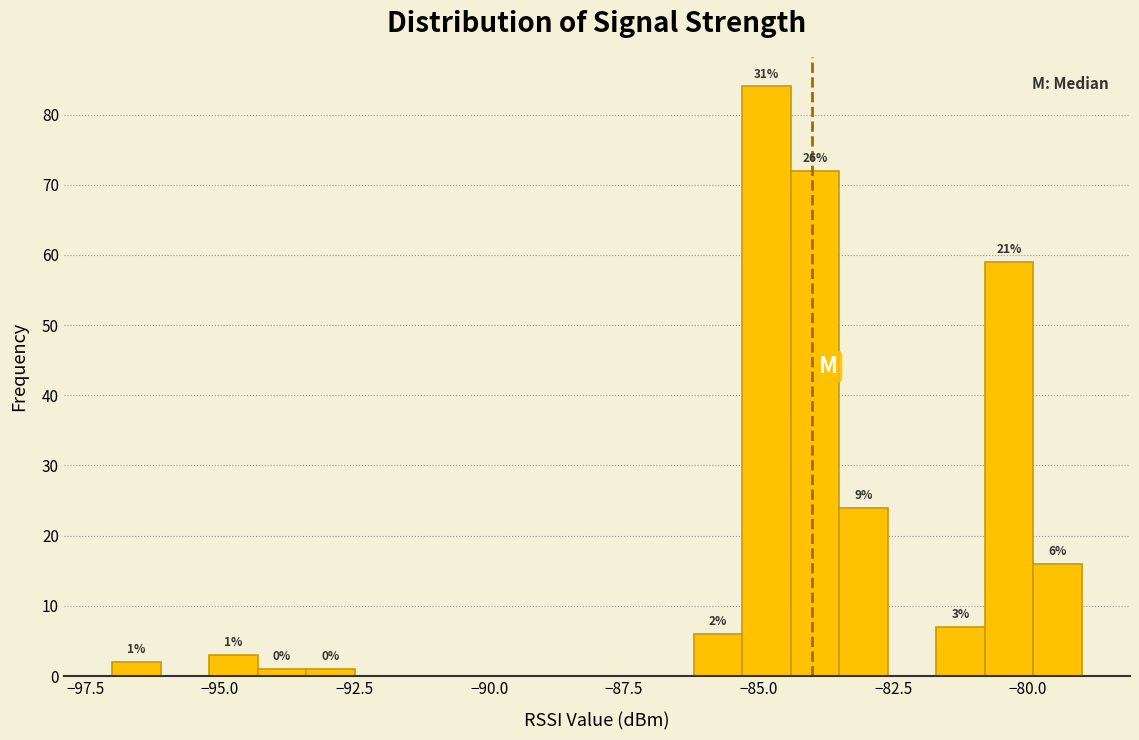

Around what value on the x-axis is the tallest bar? Give the approximate position of its centre, as read against the axis.

-85.0